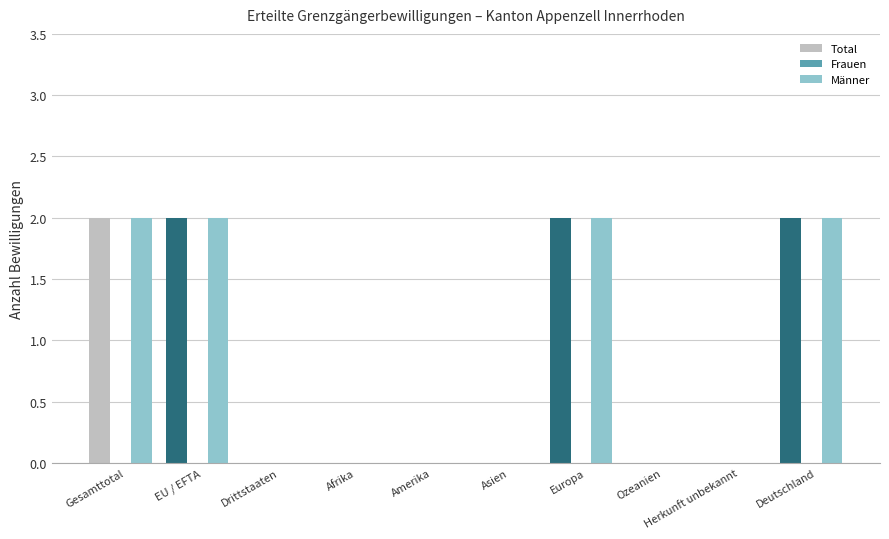

What is the total value across all series at Gesamttotal?

4